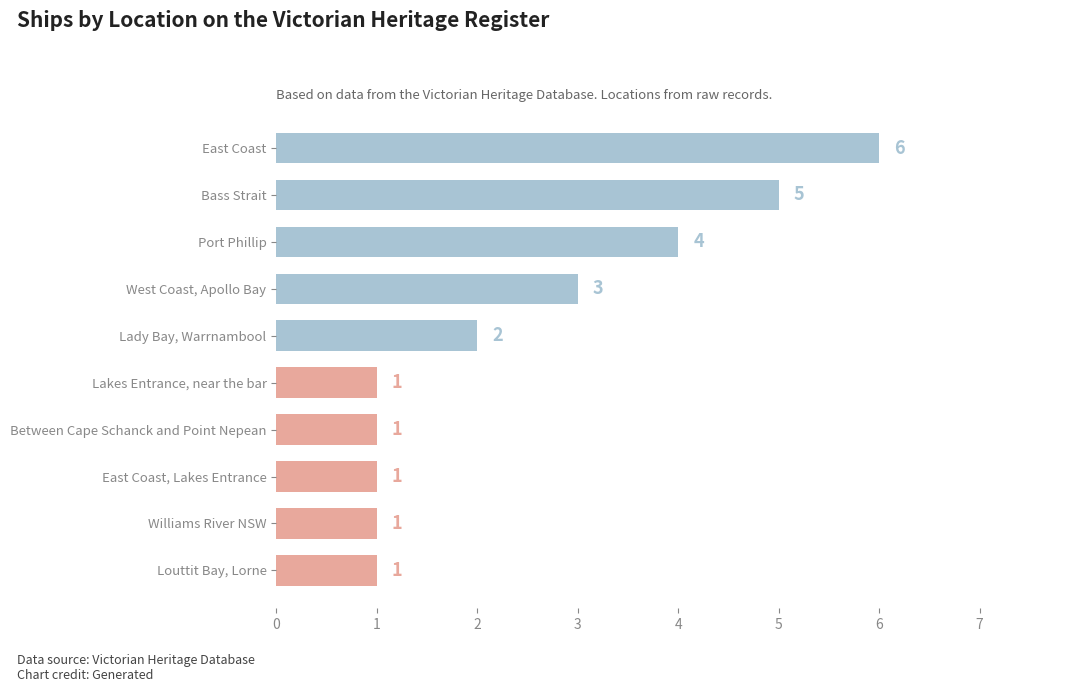

Which has a higher value, Bass Strait or West Coast, Apollo Bay?

Bass Strait